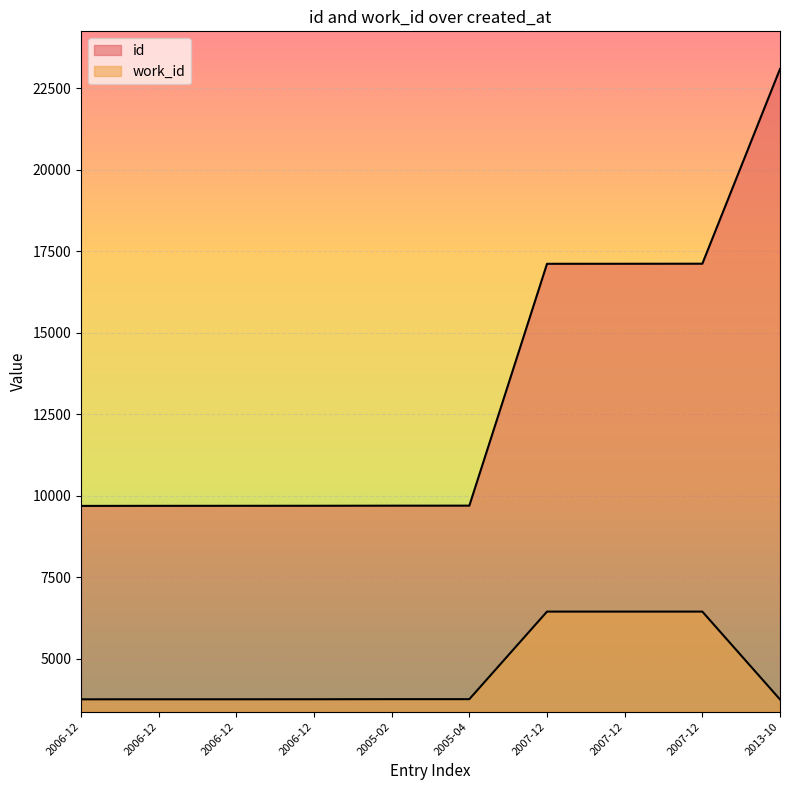

The value of id at 2007-12 is 3752. True or false?

False